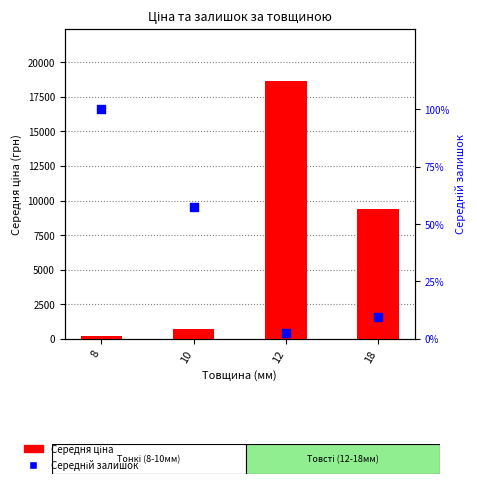

At which category is the sum across all series the highest?

12